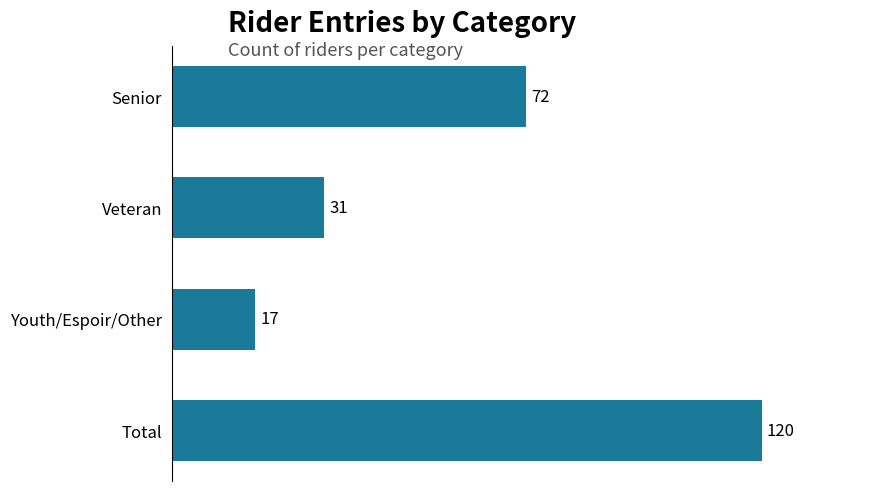

What is the difference between the maximum and minimum values?

103